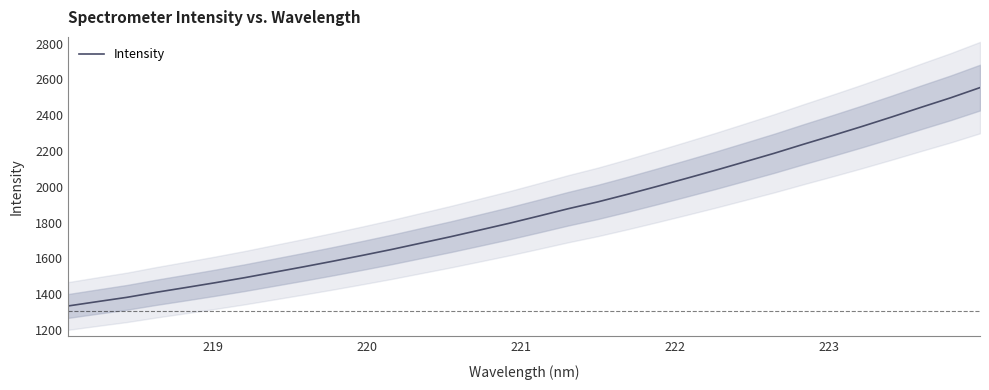

Reading left to right, transcribe all the data shown in this chart.

1333.4	1357.8	1381.8	1410.0	1436.5	1463.5	1491.7	1522.1	1552.4	1583.8	1616.3	1649.8	1685.3	1720.8	1758.4	1796.3	1836.5	1877.4	1915.3	1957.4	2001.3	2046.3	2091.9	2139.4	2187.1	2237.8	2287.2	2337.8	2390.3	2444.2	2497.1	2554.2